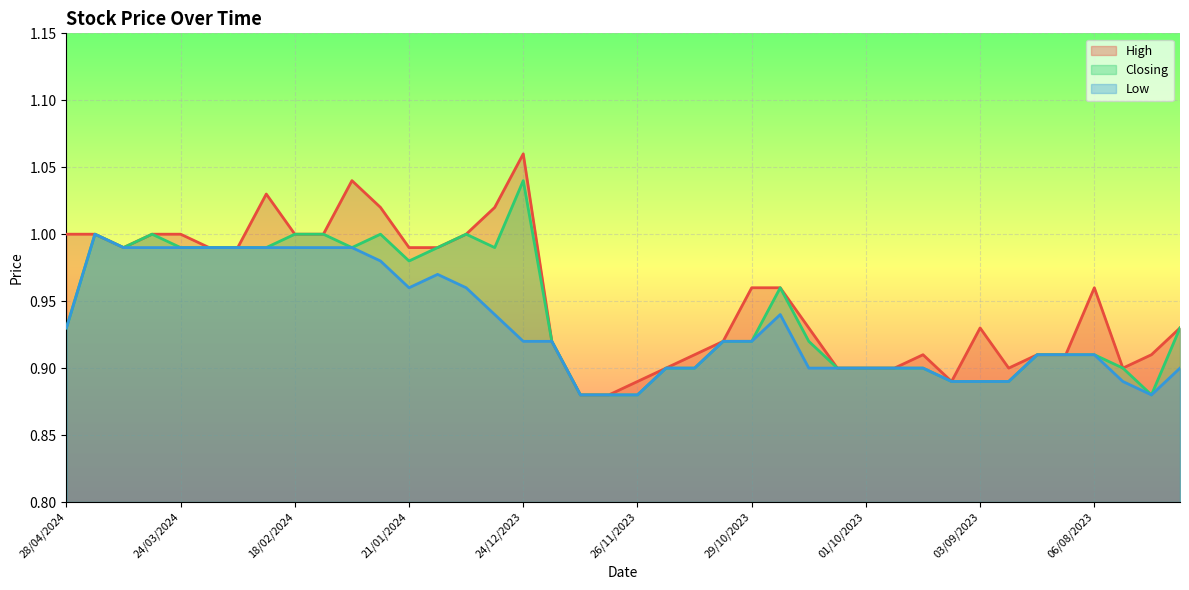

Reading left to right, extract all data points from this chart.

High: 1.0	1.0	1.0	1.0	1.0	1.0	1.0	1.0	1.0	1.0	1.0	1.0	1.0	1.0	1.0	1.0	1.1	0.9	0.9	0.9	0.9	0.9	0.9	0.9	1.0	1.0	0.9	0.9	0.9	0.9	0.9	0.9	0.9	0.9	0.9	0.9	1.0	0.9	0.9	0.9
Closing: 0.9	1.0	1.0	1.0	1.0	1.0	1.0	1.0	1.0	1.0	1.0	1.0	1.0	1.0	1.0	1.0	1.0	0.9	0.9	0.9	0.9	0.9	0.9	0.9	0.9	1.0	0.9	0.9	0.9	0.9	0.9	0.9	0.9	0.9	0.9	0.9	0.9	0.9	0.9	0.9
Low: 0.9	1.0	1.0	1.0	1.0	1.0	1.0	1.0	1.0	1.0	1.0	1.0	1.0	1.0	1.0	0.9	0.9	0.9	0.9	0.9	0.9	0.9	0.9	0.9	0.9	0.9	0.9	0.9	0.9	0.9	0.9	0.9	0.9	0.9	0.9	0.9	0.9	0.9	0.9	0.9